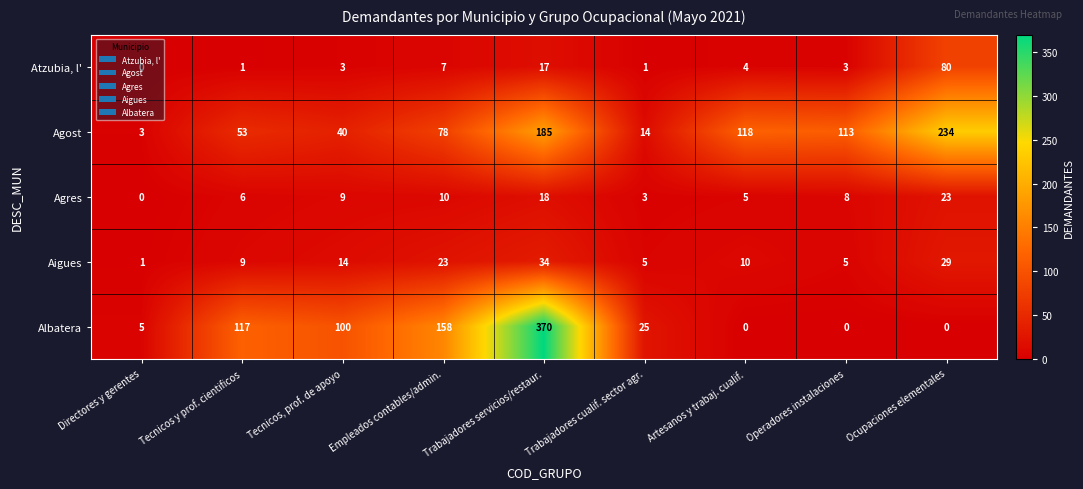

What is the difference between the maximum and minimum values in the Aigues series?

33